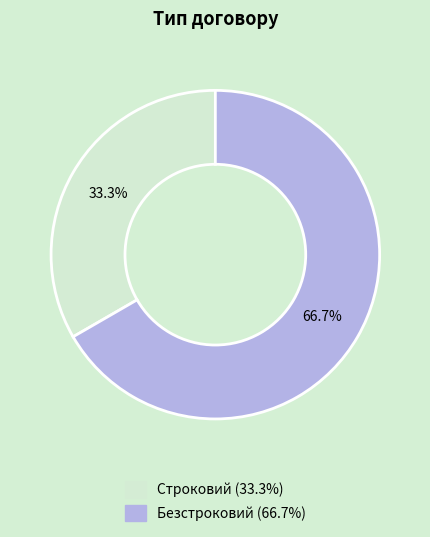

Is it true that Безстроковий is 67% of the pie?

True